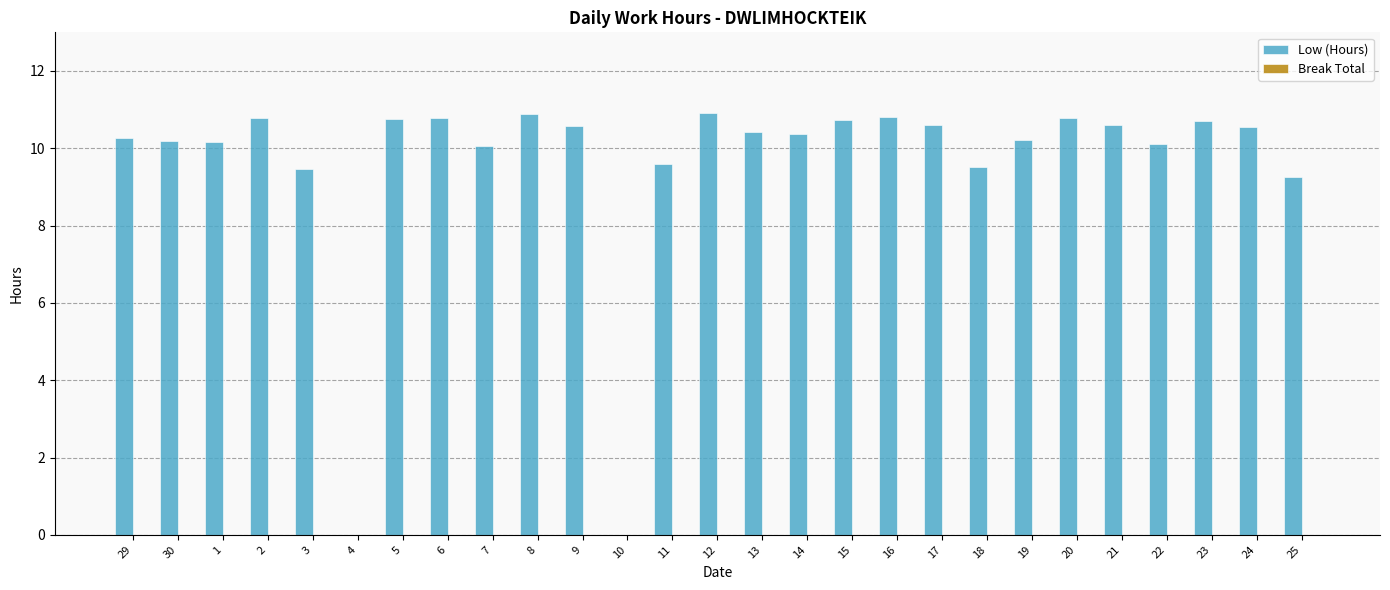

Are the bars horizontal?

No